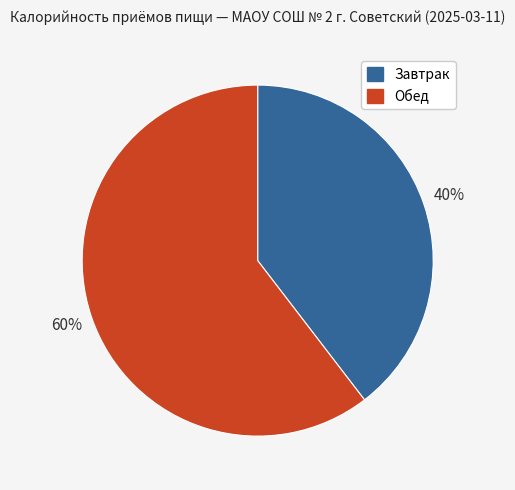

Count the number of slices in the pie.

2